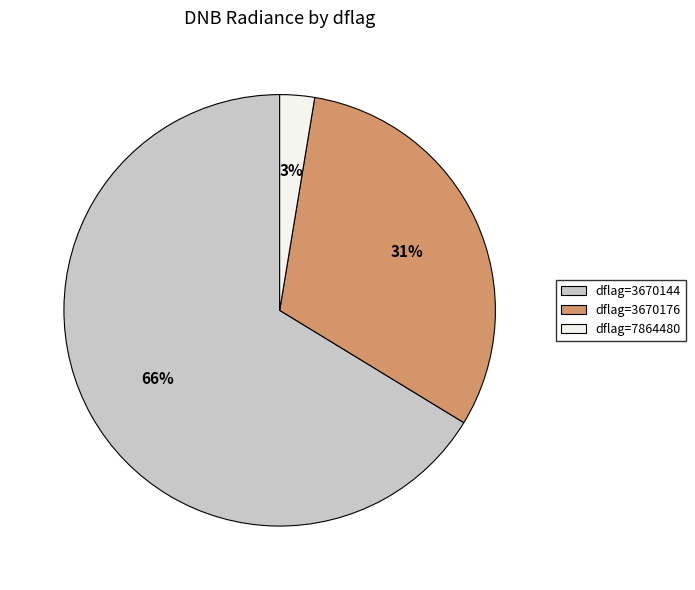

Is there a majority slice in this chart?

Yes